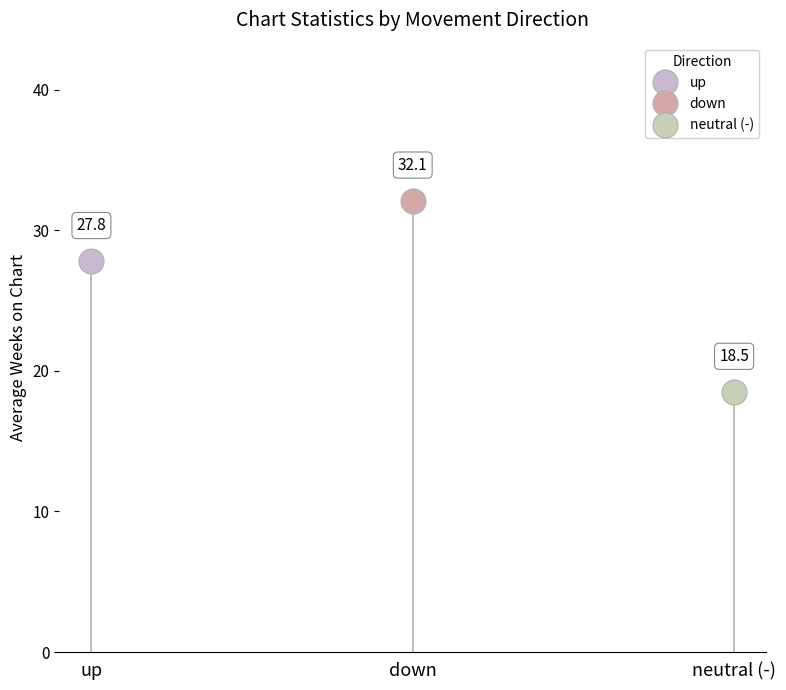

Which series changed the most between 1 and 2?

neutral